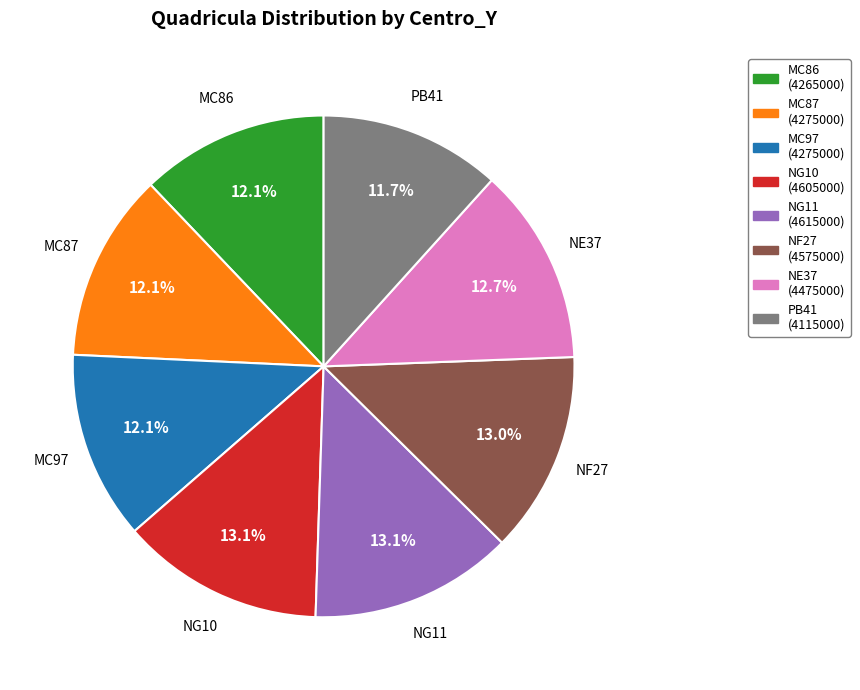

What percentage is the PB41 slice, to the nearest percent?

12%